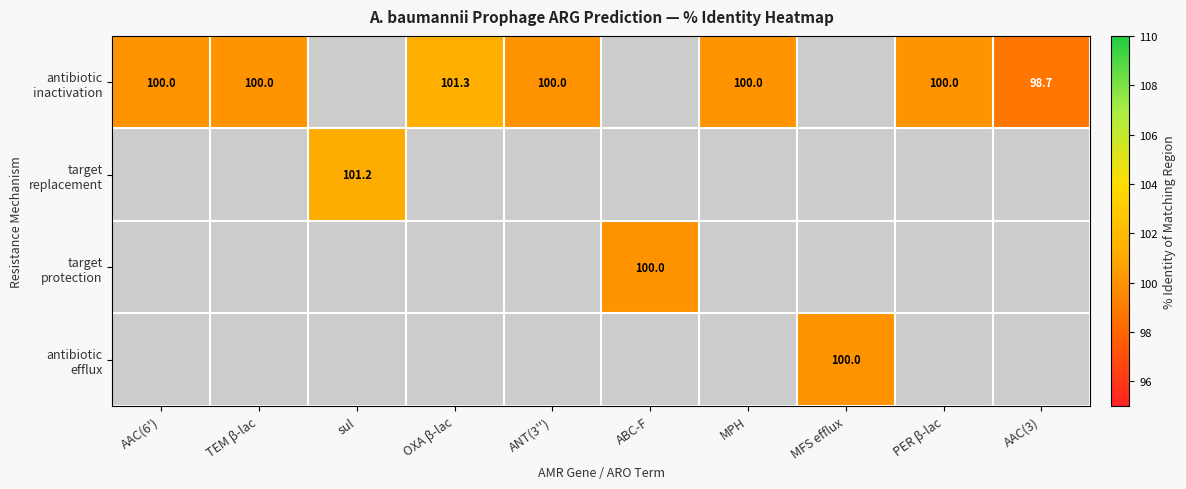

How many values in the antibiotic inactivation series exceed 100?

1